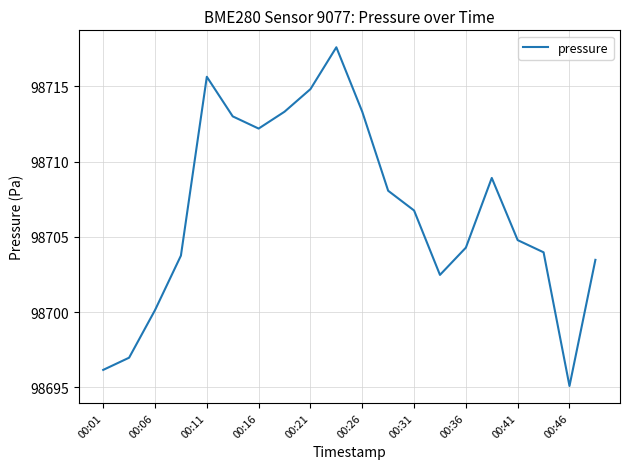

What is the difference between the maximum and minimum values?

22.5